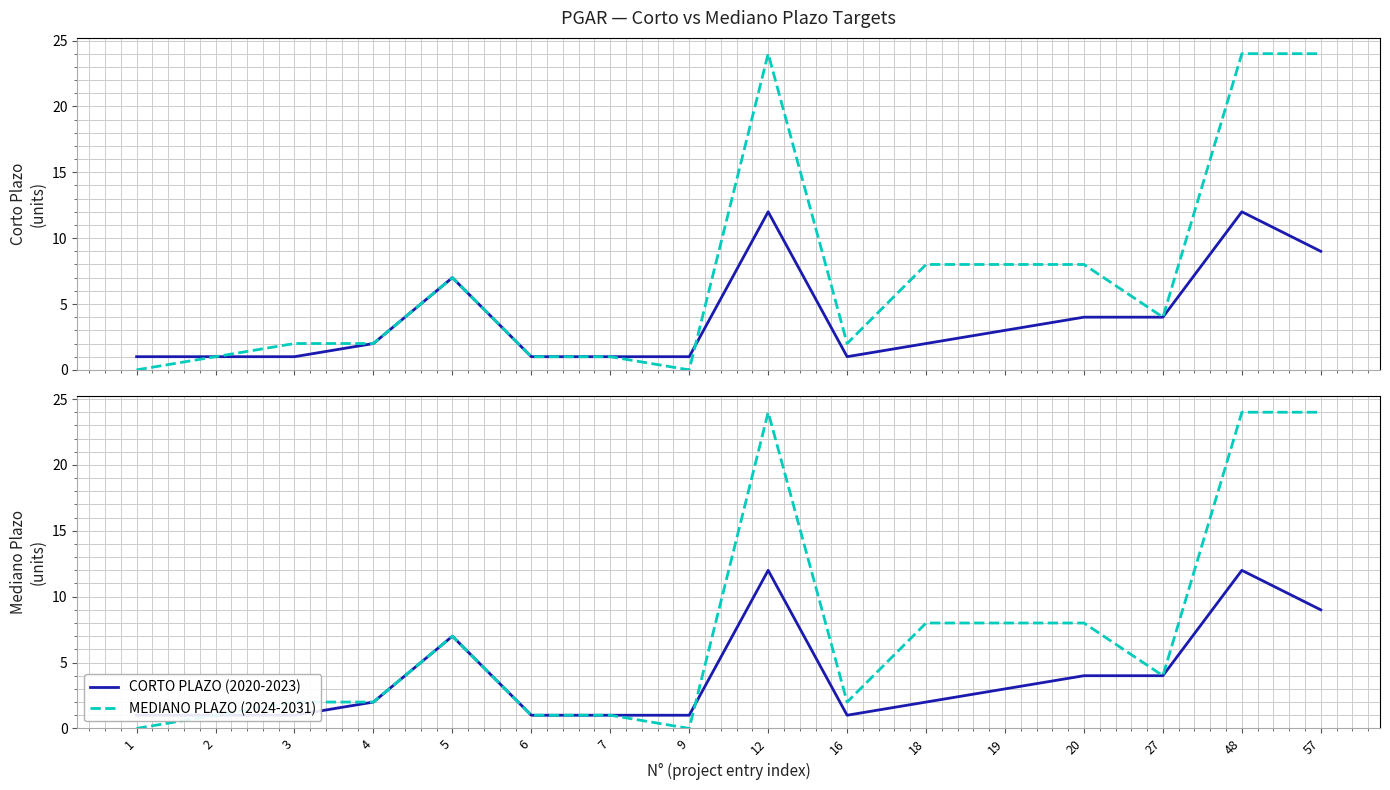

In MEDIANO PLAZO (2024-2031), how many points are higher than both neighbors (excluding endpoints)?

2